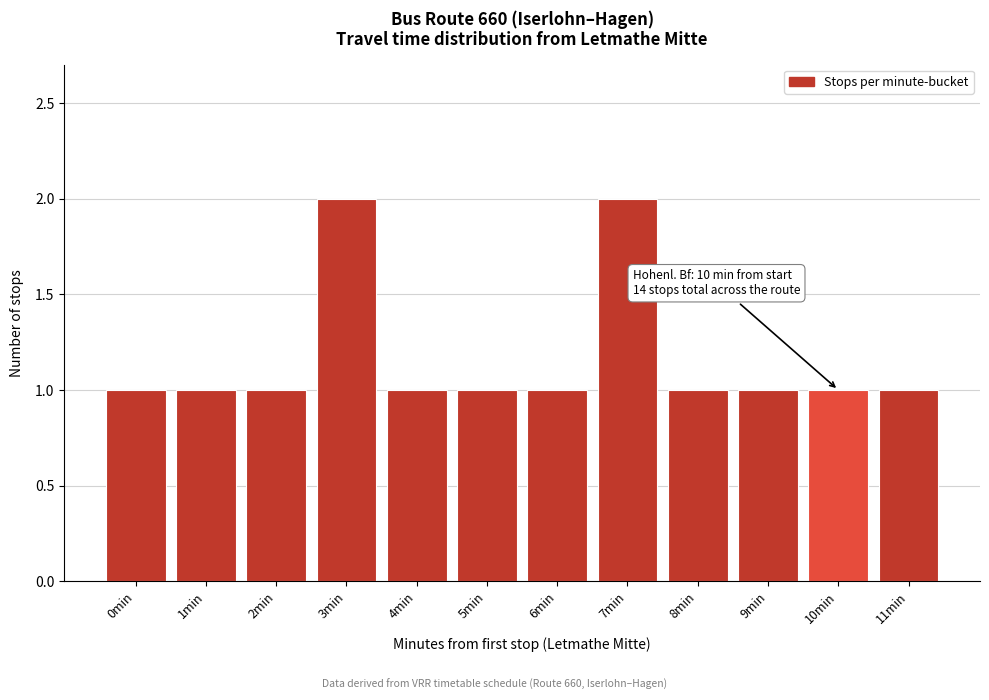

Reading left to right, what are all the values shown in this chart?

0min=1	1min=1	2min=1	3min=2	4min=1	5min=1	6min=1	7min=2	8min=1	9min=1	10min=1	11min=1